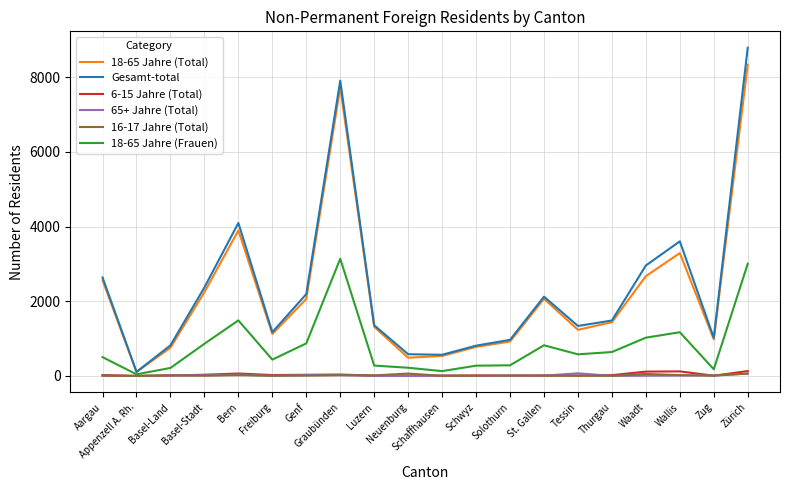

Which series has the largest range (max minus min)?

Gesamt-total